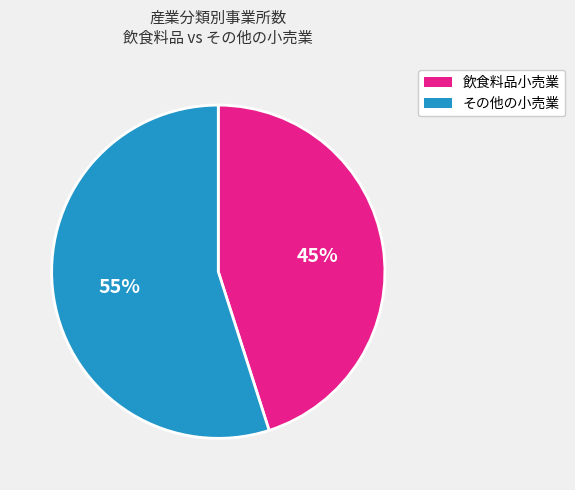

To the nearest percent, what is the average slice percentage?

50%